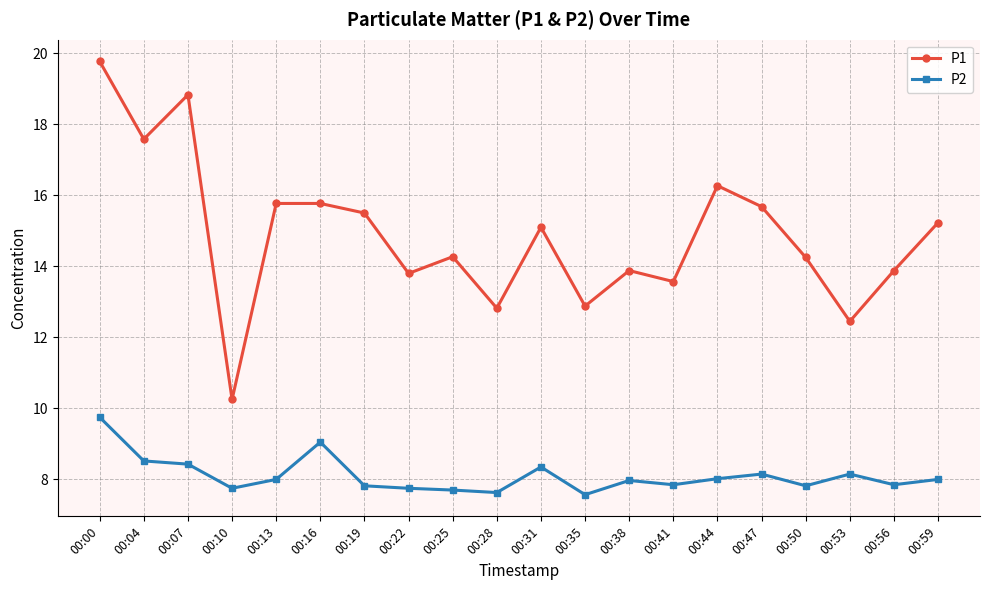

Is it true that P2 equals 9.1 at 00:16?

True